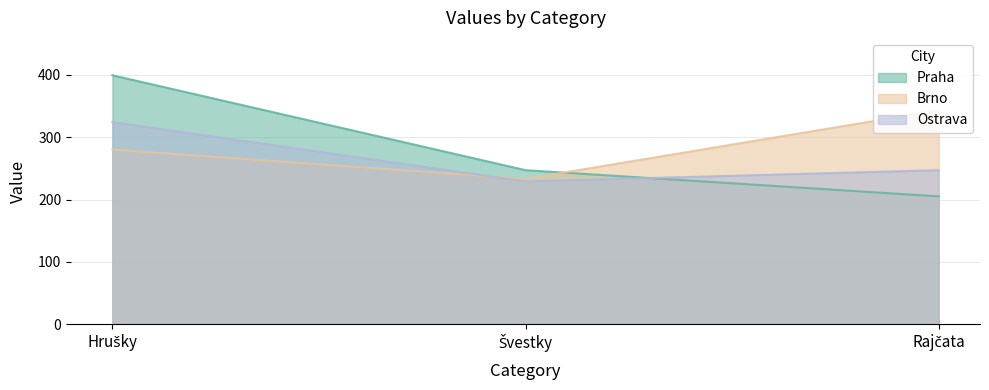

What is the difference between the Brno values at Hrušky and Rajčata?

63